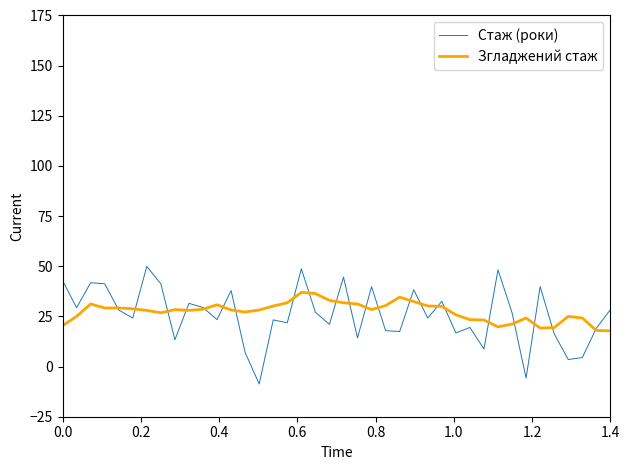

What is the lowest value of the Стаж (роки) series?

-8.7